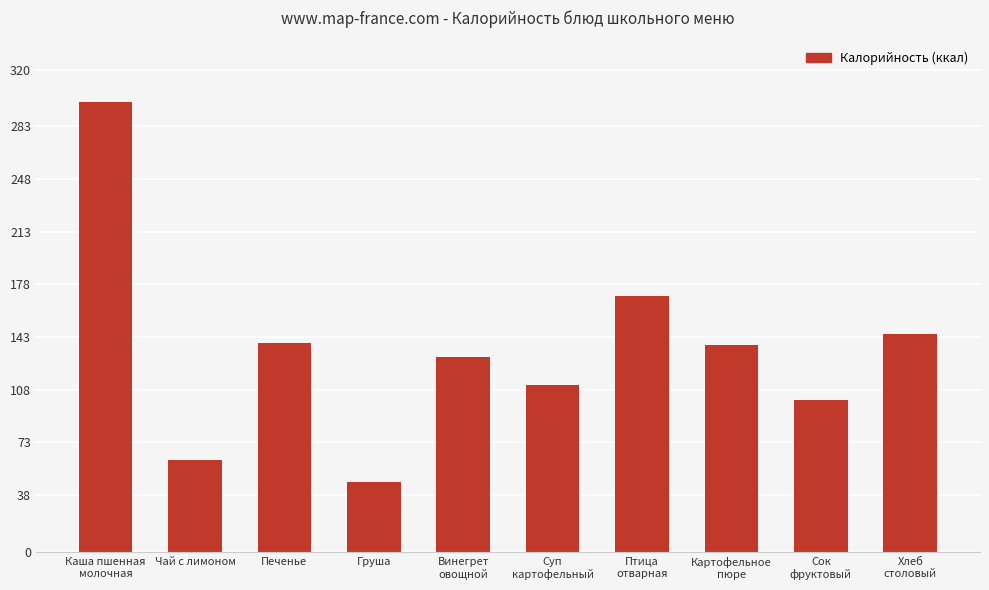

At which label is the value closest to 173?

Птица
отварная